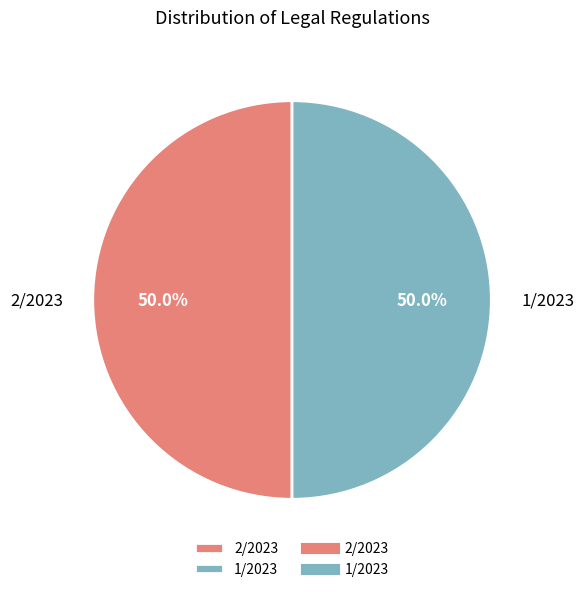

The 1/2023 slice represents 57% of the pie. True or false?

False